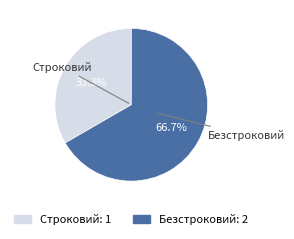

To the nearest percent, what is the difference between the Строковий and Безстроковий slice percentages?

33%